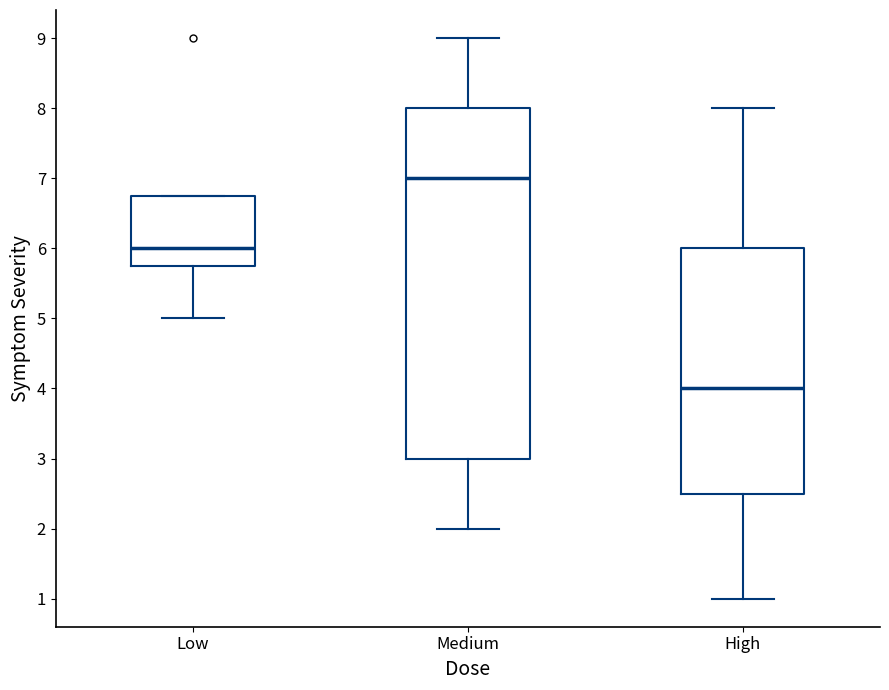

Comparing the boxes themselves (not the whiskers), which one is the tallest?

Medium